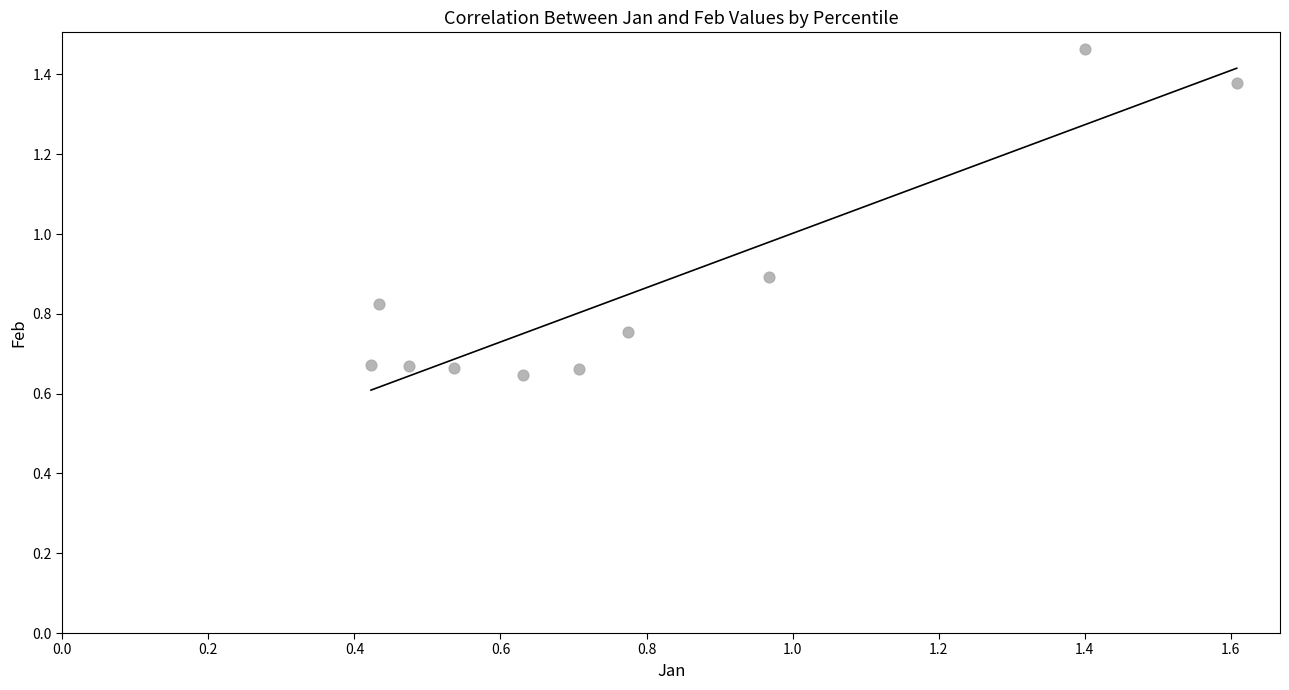

What Y value in the scatter plot is closest to 1?

0.9